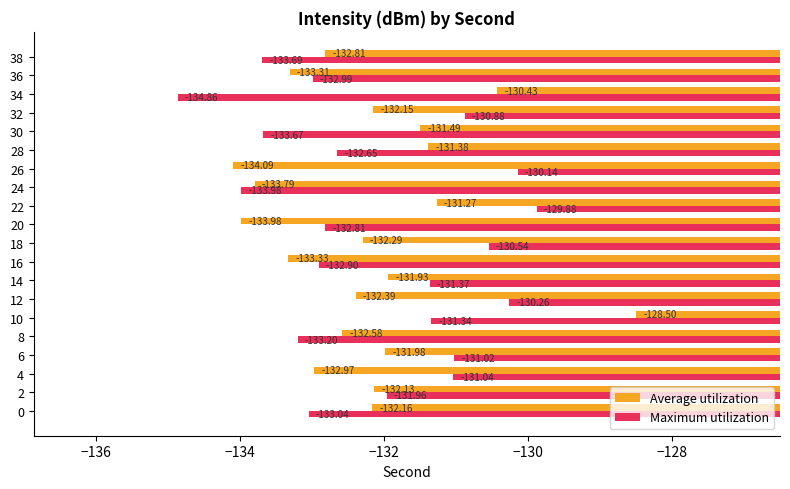

List the series in order of their peak value, lowest first.

Maximum utilization, Average utilization